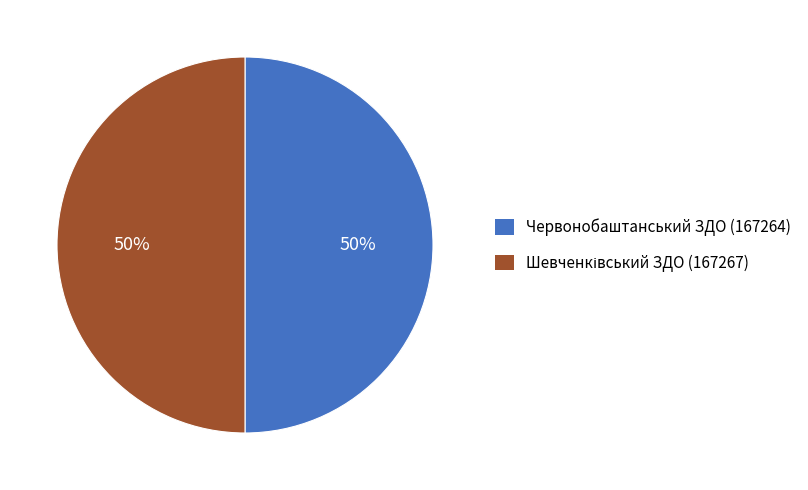

What percentage is the Червонобаштанський ЗДО slice, to the nearest percent?

50%